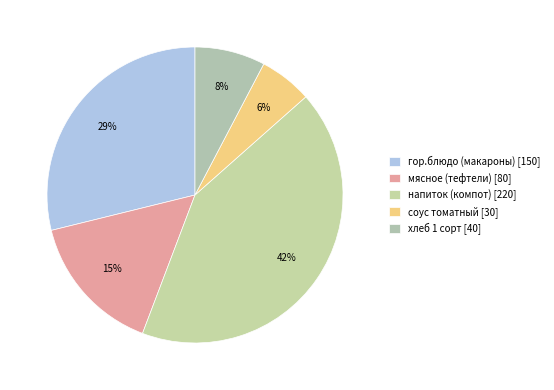

To the nearest percent, what is the combined percentage of хлеб 1 сорт and мясное (тефтели)?

23%